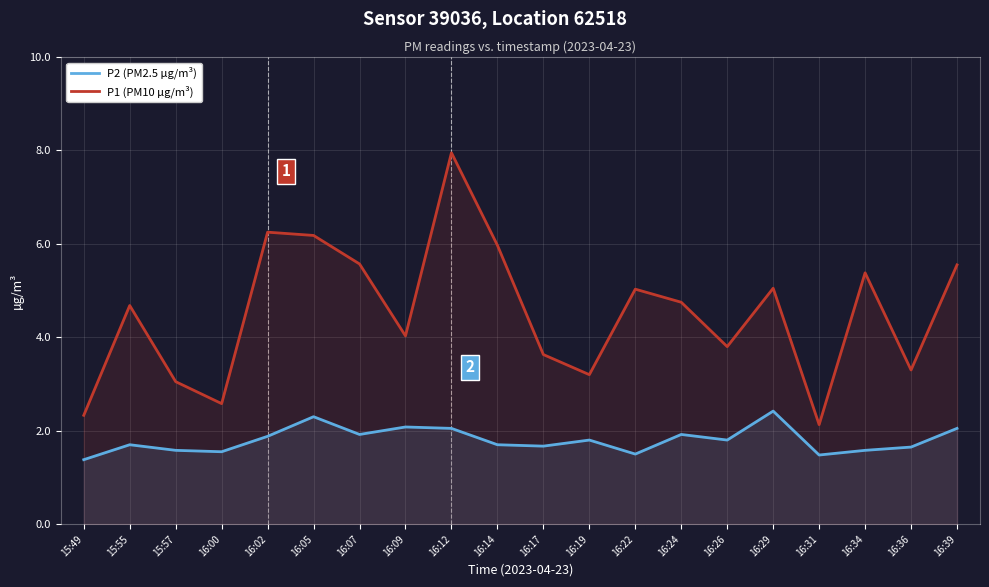

What is the label of the 1st point from the left?

15:49